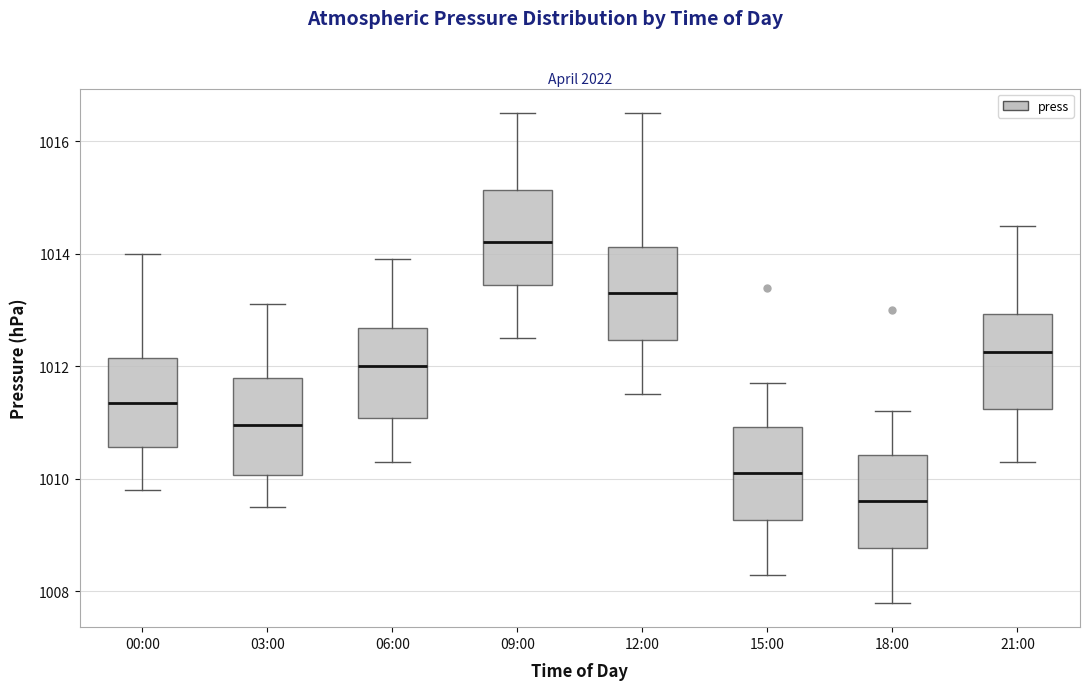

Which box has the highest median line?

09:00